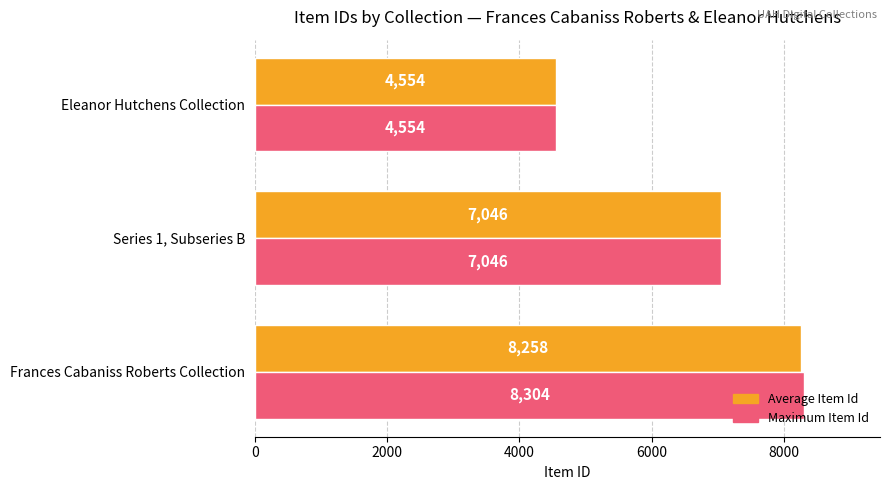

At which label is Average Item Id closest to 6406?

Series 1, Subseries B